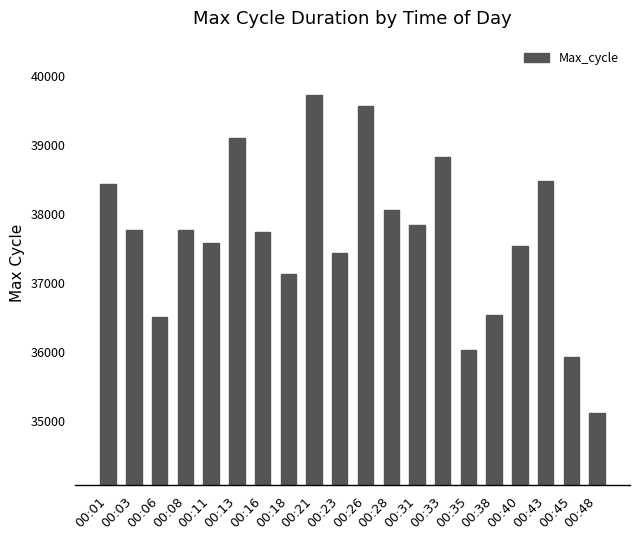

What is the sum of all values?

753144